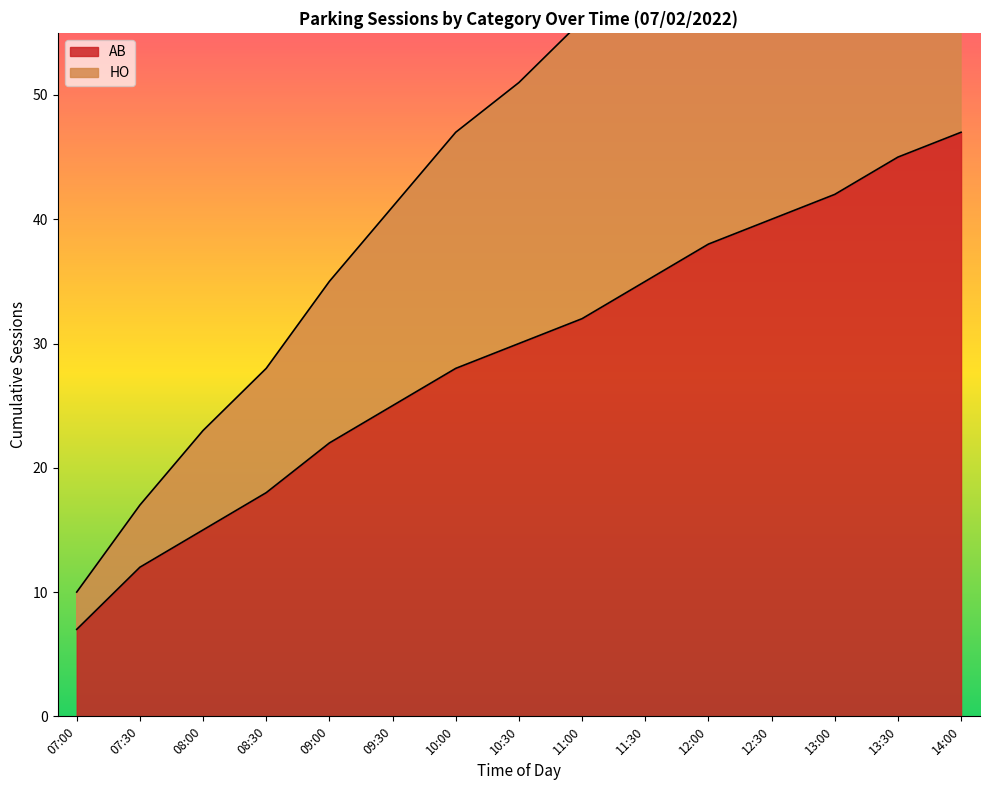

True or false: AB and HO cross at least once.

False